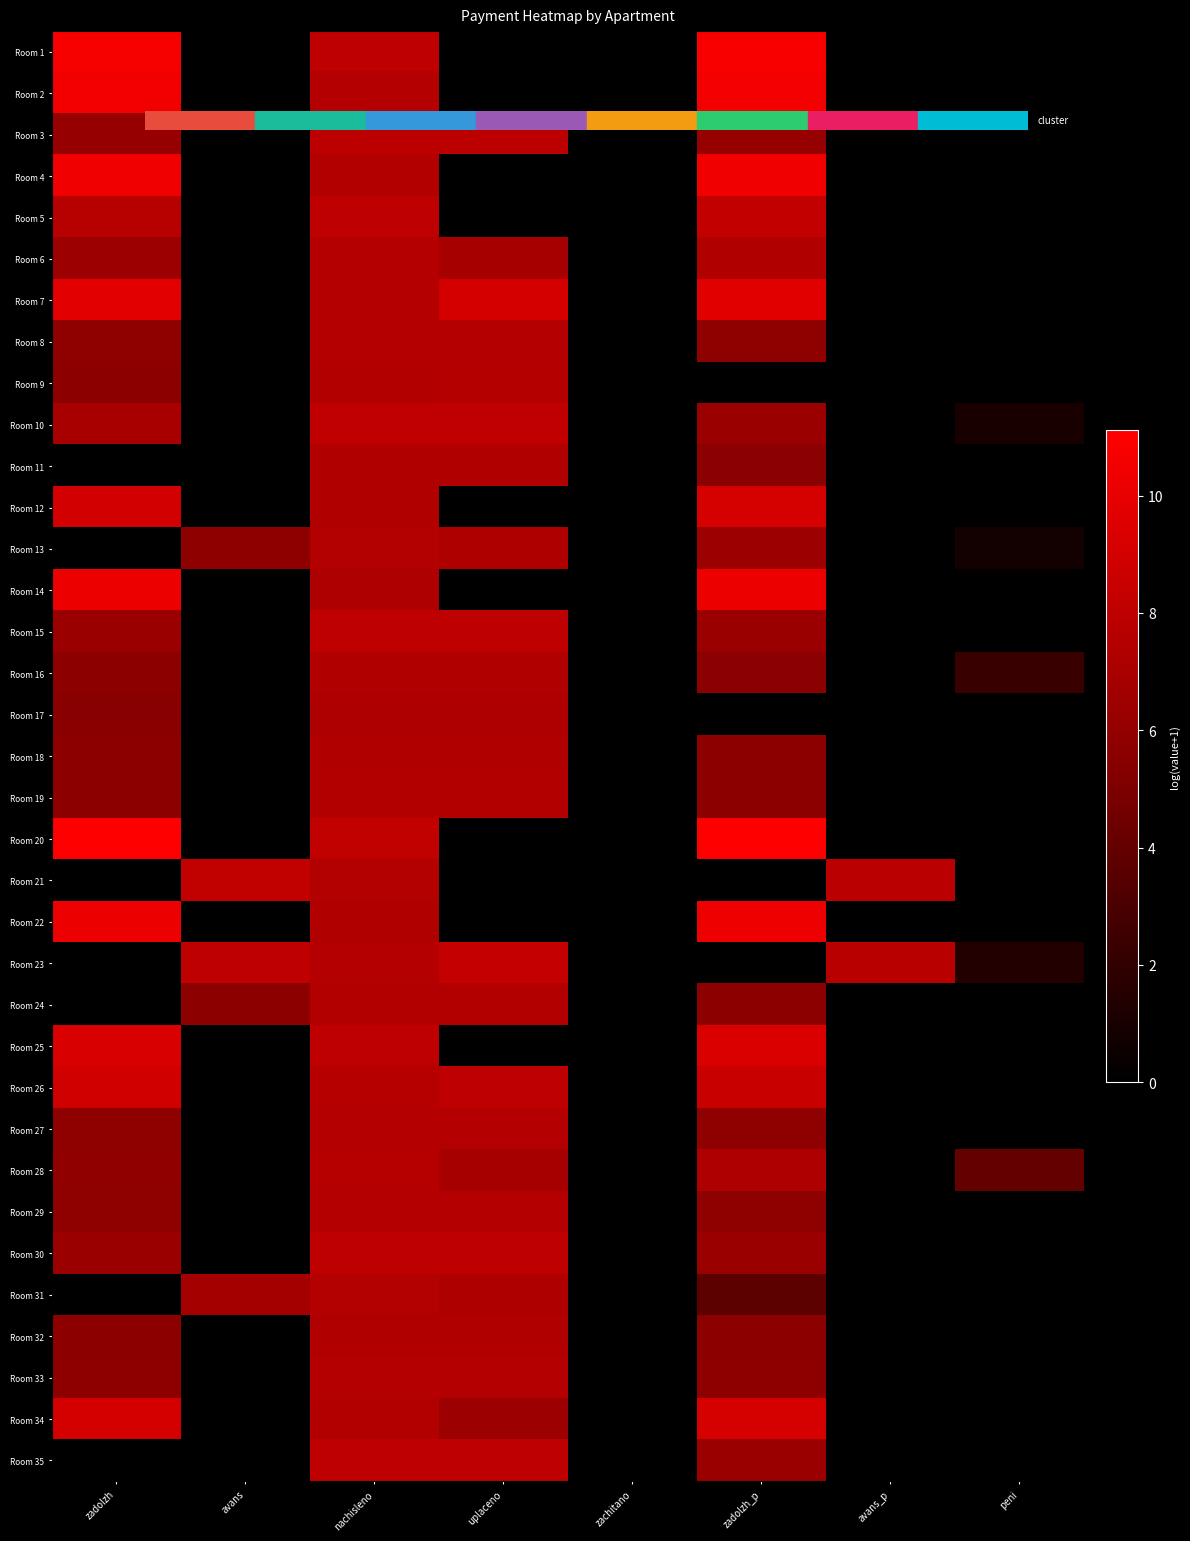

List the series in order of their peak value, lowest first.

Room 17, Room 11, Room 16, Room 18, Room 32, Room 24, Room 19, Room 13, Room 31, Room 33, Room 6, Room 27, Room 29, Room 8, Room 9, Room 28, Room 3, Room 15, Room 30, Room 35, Room 10, Room 21, Room 5, Room 23, Room 26, Room 12, Room 34, Room 25, Room 7, Room 14, Room 22, Room 4, Room 2, Room 1, Room 20